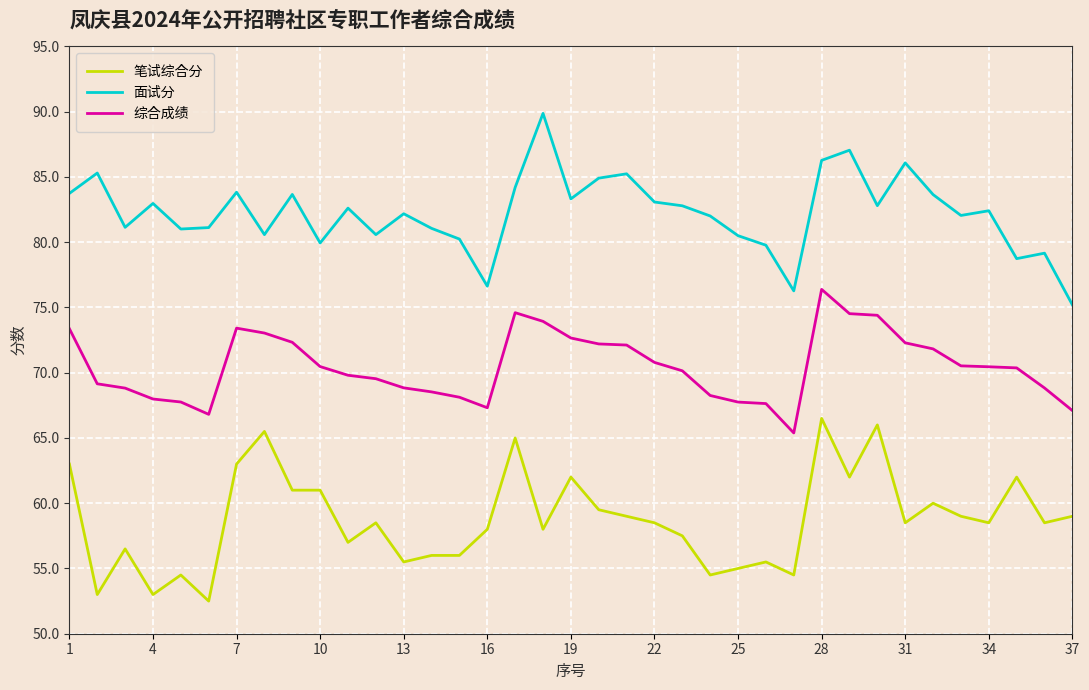

Which series has the largest total across all categories?

面试分